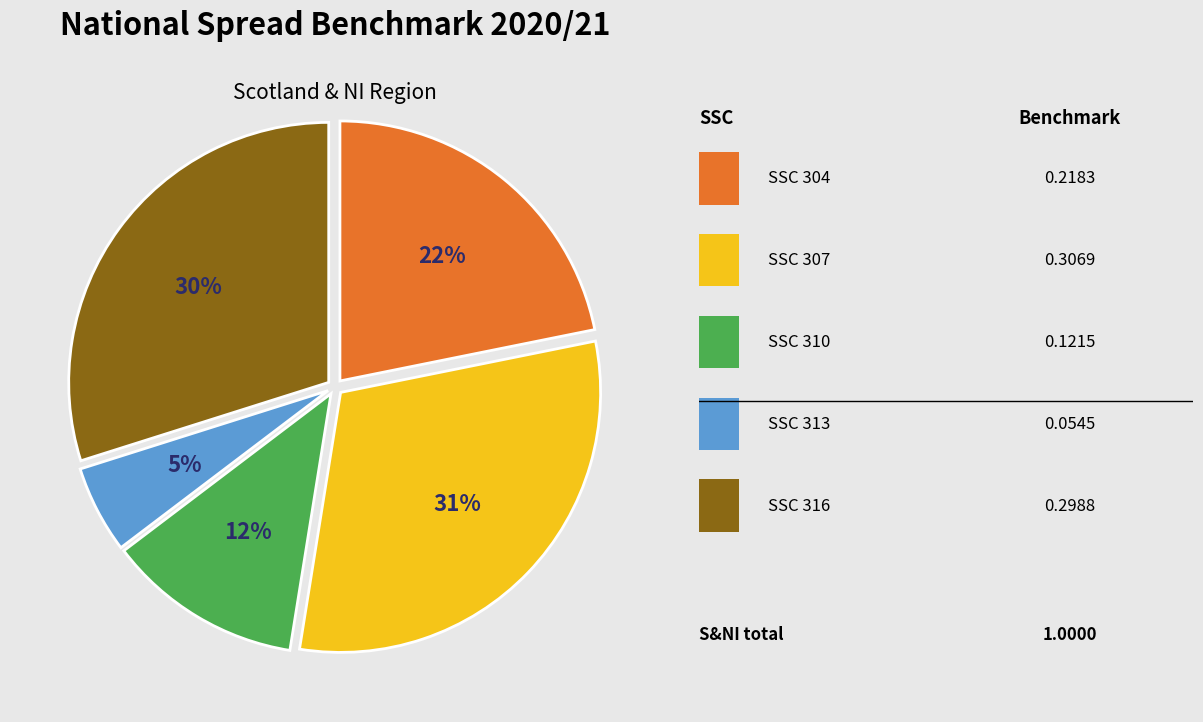

To the nearest percent, what is the average slice percentage?

20%